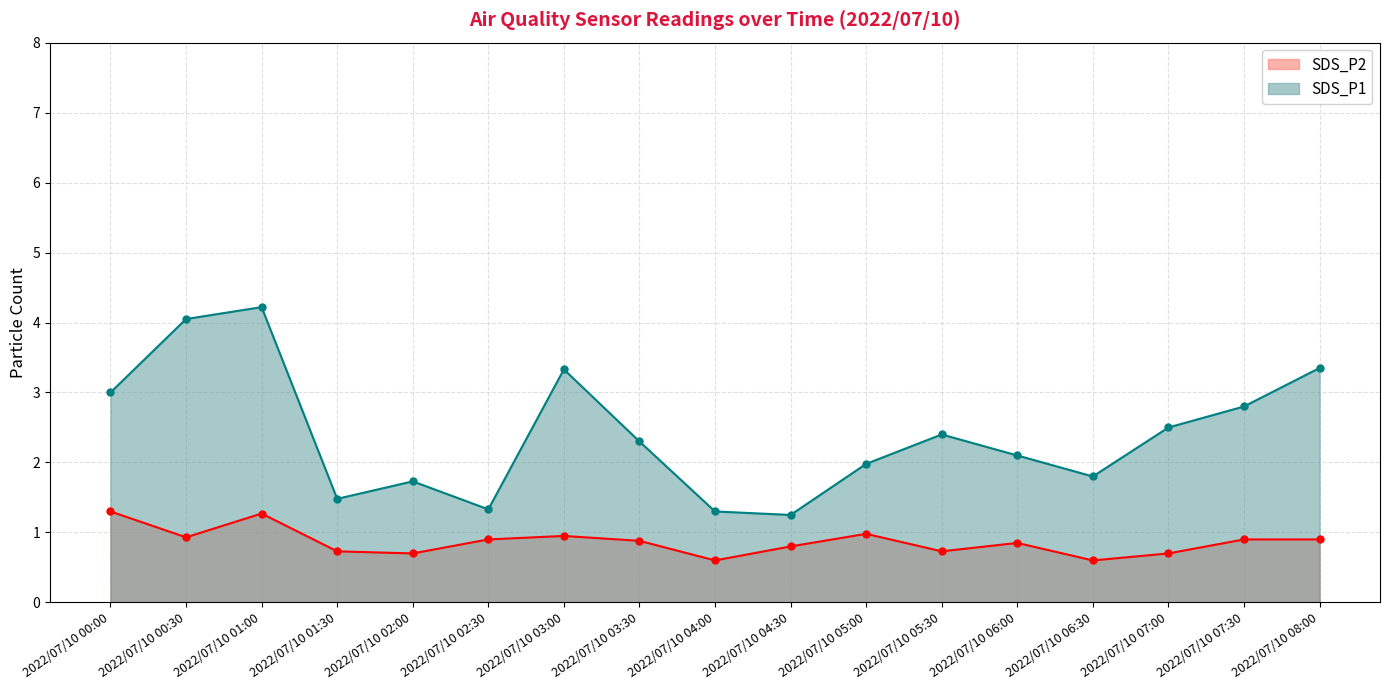

Rank the series at 2022/07/10 02:00 from lowest to highest value.

SDS_P2, SDS_P1